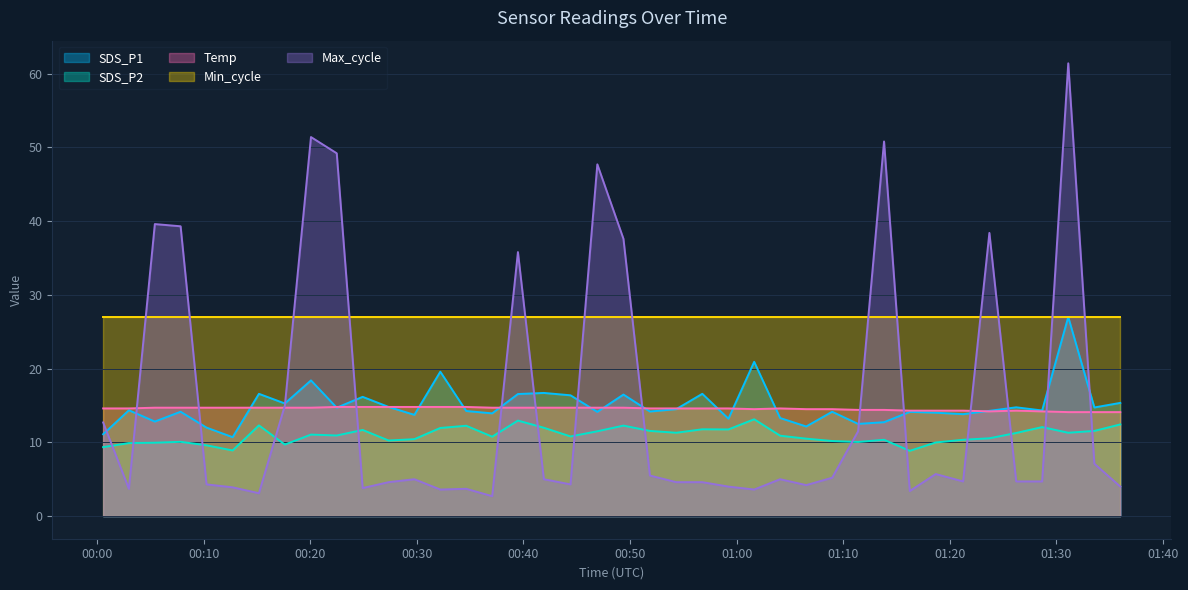

In SDS_P1, how many points are lower than both neighbors (excluding endpoints)?

14